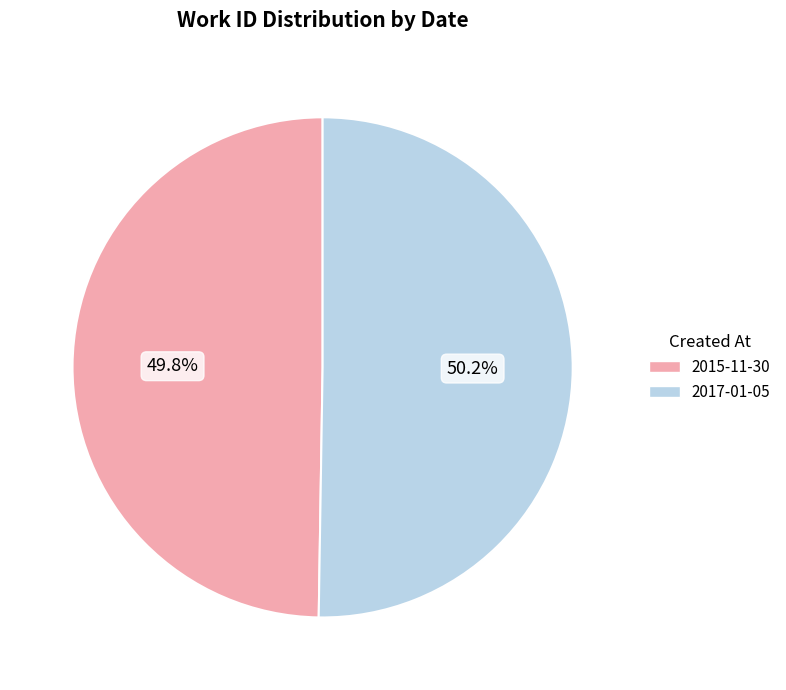

Is there any slice that represents more than half of the pie?

Yes